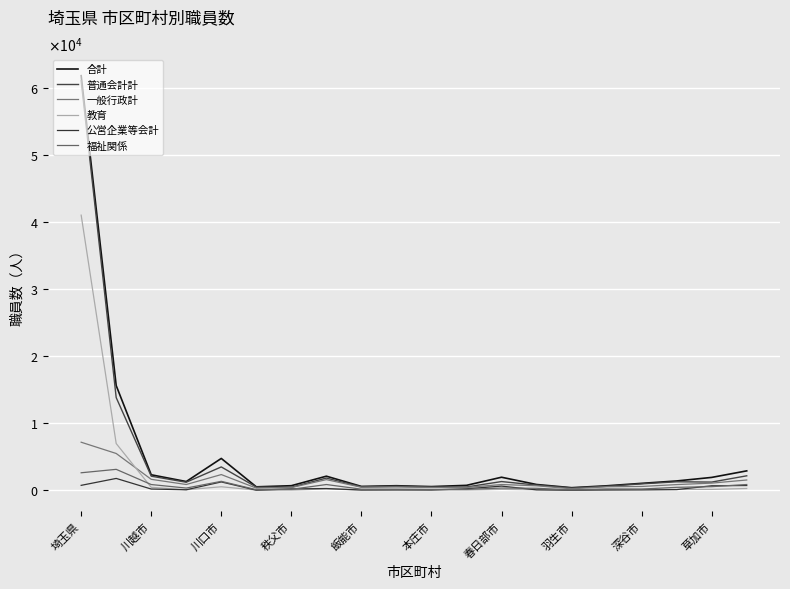

What is the greatest value displayed?

61892